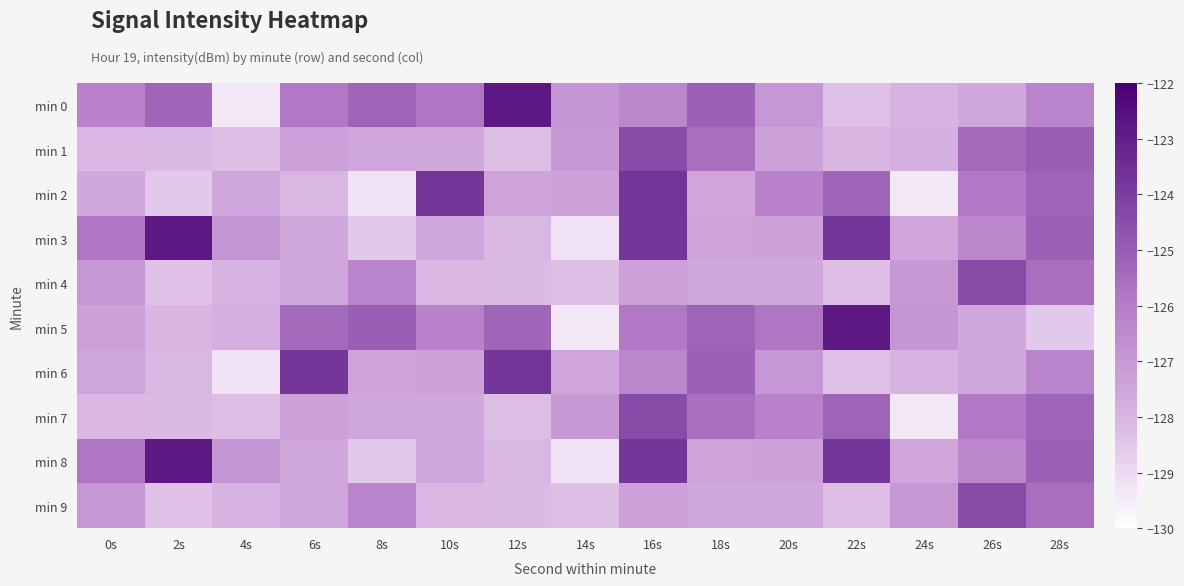

Reading left to right, what are all the values shown in this chart?

min 0: 0s=-126.2	2s=-125.2	4s=-129.3	6s=-125.9	8s=-125.2	10s=-125.8	12s=-122.8	14s=-126.9	16s=-126.4	18s=-125.1	20s=-126.9	22s=-128.3	24s=-128.0	26s=-127.6	28s=-126.3
min 1: 0s=-128.1	2s=-128.1	4s=-128.3	6s=-127.3	8s=-127.6	10s=-127.6	12s=-128.3	14s=-127.0	16s=-124.4	18s=-125.6	20s=-127.3	22s=-128.1	24s=-127.8	26s=-125.4	28s=-125.0
min 2: 0s=-127.6	2s=-128.6	4s=-127.5	6s=-128.1	8s=-129.2	10s=-123.7	12s=-127.4	14s=-127.4	16s=-123.7	18s=-127.5	20s=-126.2	22s=-125.2	24s=-129.3	26s=-125.9	28s=-125.2
min 3: 0s=-125.8	2s=-122.8	4s=-126.9	6s=-127.6	8s=-128.6	10s=-127.5	12s=-128.1	14s=-129.2	16s=-123.7	18s=-127.4	20s=-127.4	22s=-123.7	24s=-127.5	26s=-126.4	28s=-125.1
min 4: 0s=-126.9	2s=-128.3	4s=-128.0	6s=-127.6	8s=-126.3	10s=-128.1	12s=-128.1	14s=-128.3	16s=-127.3	18s=-127.6	20s=-127.6	22s=-128.3	24s=-127.0	26s=-124.4	28s=-125.6
min 5: 0s=-127.3	2s=-128.1	4s=-127.8	6s=-125.4	8s=-125.0	10s=-126.2	12s=-125.2	14s=-129.3	16s=-125.9	18s=-125.2	20s=-125.8	22s=-122.8	24s=-126.9	26s=-127.6	28s=-128.6
min 6: 0s=-127.5	2s=-128.1	4s=-129.2	6s=-123.7	8s=-127.4	10s=-127.4	12s=-123.7	14s=-127.5	16s=-126.4	18s=-125.1	20s=-126.9	22s=-128.3	24s=-128.0	26s=-127.6	28s=-126.3
min 7: 0s=-128.1	2s=-128.1	4s=-128.3	6s=-127.3	8s=-127.6	10s=-127.6	12s=-128.3	14s=-127.0	16s=-124.4	18s=-125.6	20s=-126.2	22s=-125.2	24s=-129.3	26s=-125.9	28s=-125.2
min 8: 0s=-125.8	2s=-122.8	4s=-126.9	6s=-127.6	8s=-128.6	10s=-127.5	12s=-128.1	14s=-129.2	16s=-123.7	18s=-127.4	20s=-127.4	22s=-123.7	24s=-127.5	26s=-126.4	28s=-125.1
min 9: 0s=-126.9	2s=-128.3	4s=-128.0	6s=-127.6	8s=-126.3	10s=-128.1	12s=-128.1	14s=-128.3	16s=-127.3	18s=-127.6	20s=-127.6	22s=-128.3	24s=-127.0	26s=-124.4	28s=-125.6